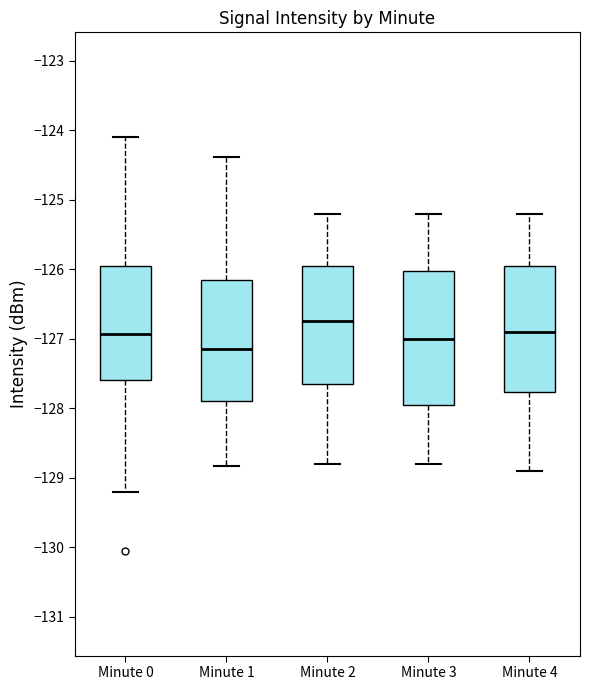

Where does the median line of the box for Minute 2 sit on the y-axis? The values are not printed on the chart, so give them approximately, as read against the axis.

-126.7